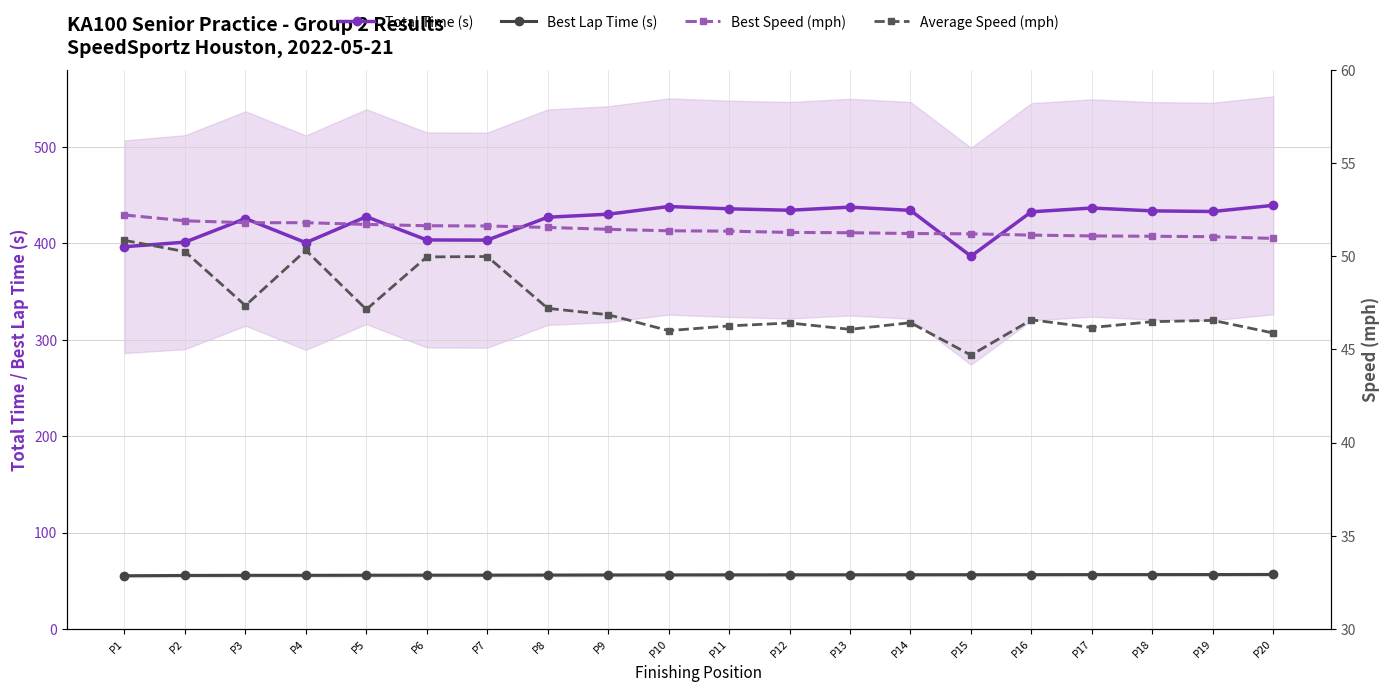

What value does the Best Lap Time (s) series have at P8?

55.9